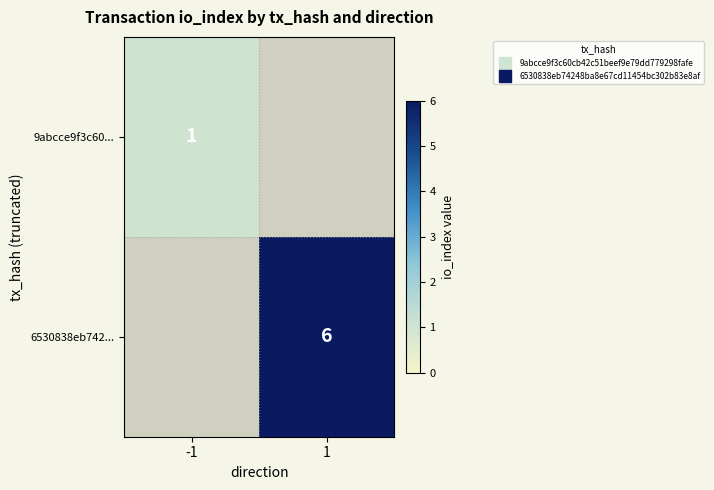

Which category has the lowest value across all series?

1